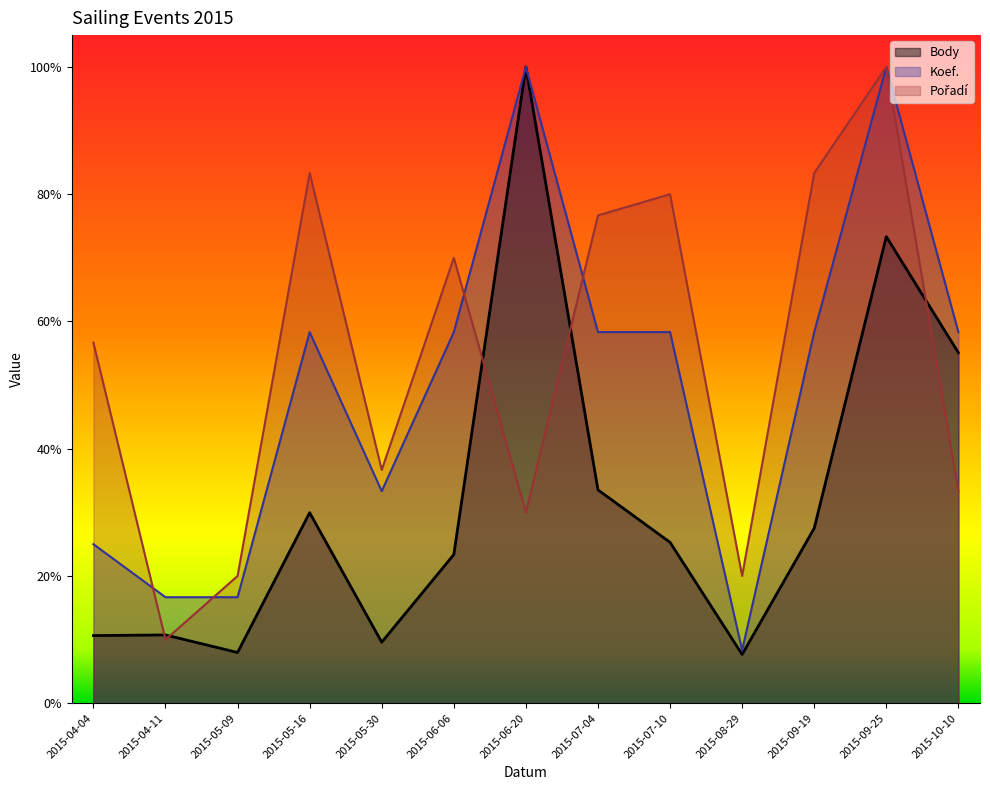

What is the difference between the highest and lowest values at 2015-09-19?

0.6